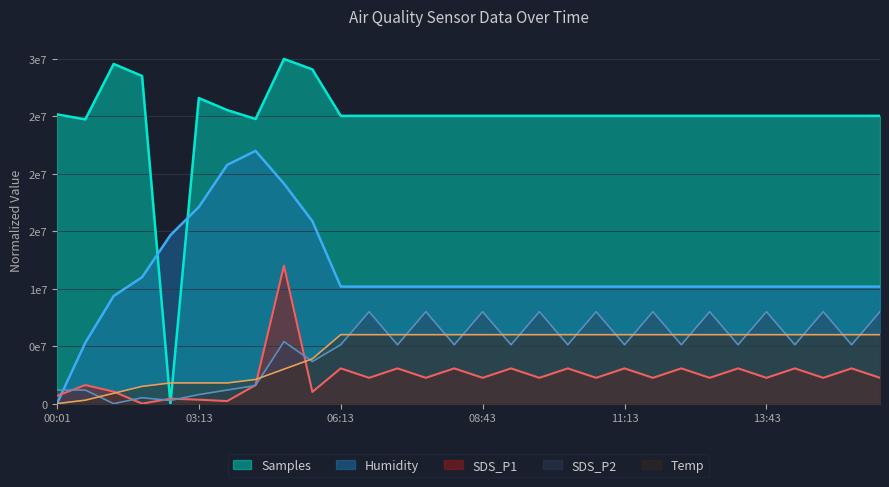

What is the label of the 19th point from the right?

06:43